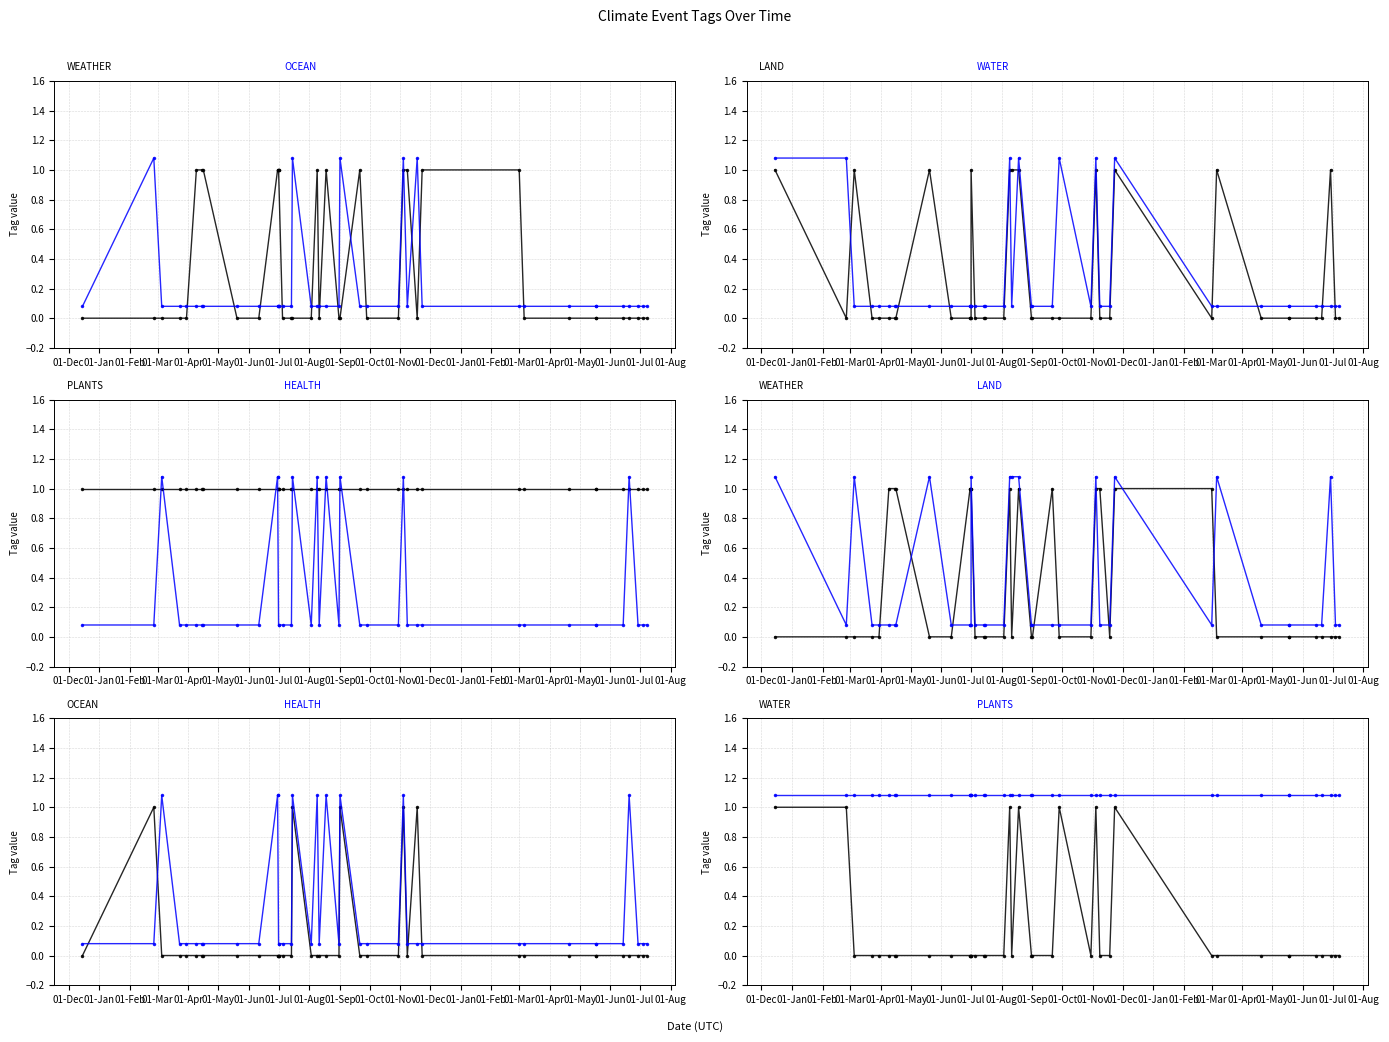

What is the maximum value shown in the chart?

1.1